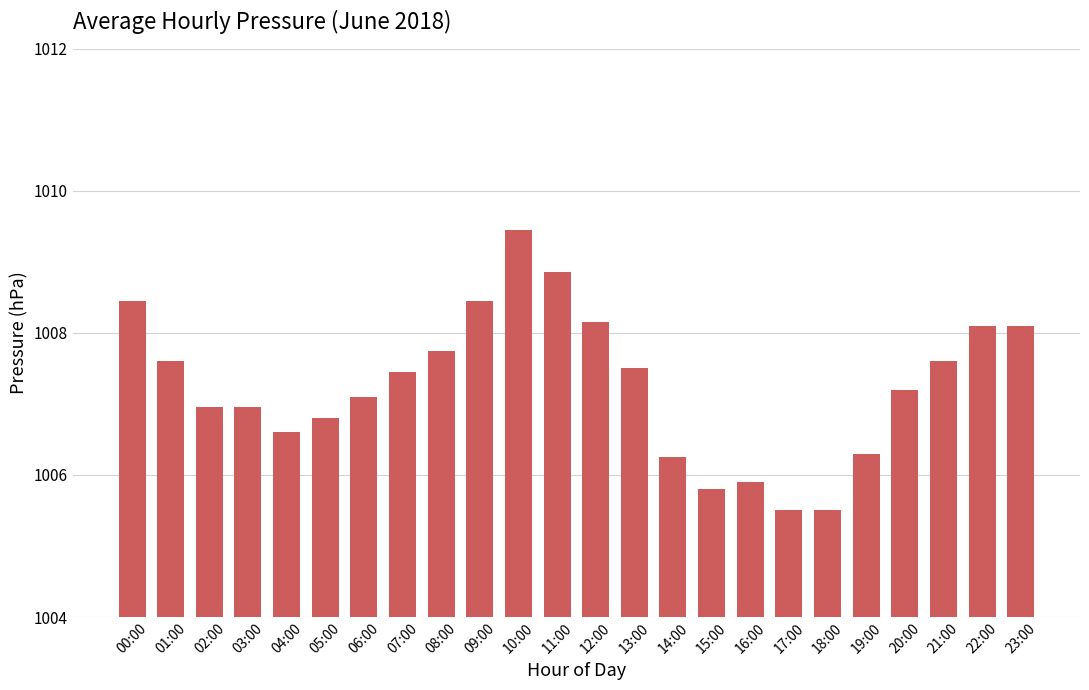

The chart shows a value of 1008.5 at 09:00. True or false?

True